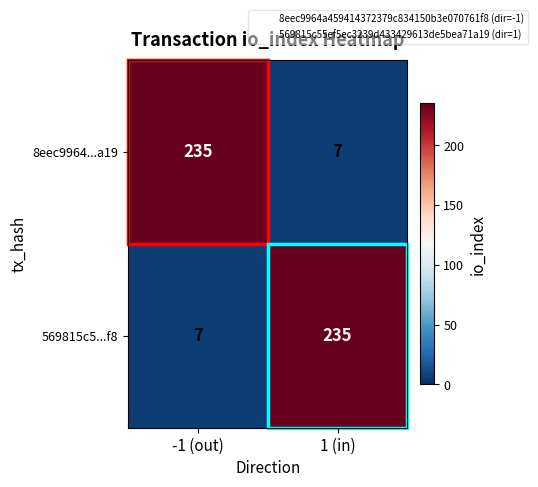

What is the total value across all series at 1 (in)?

242